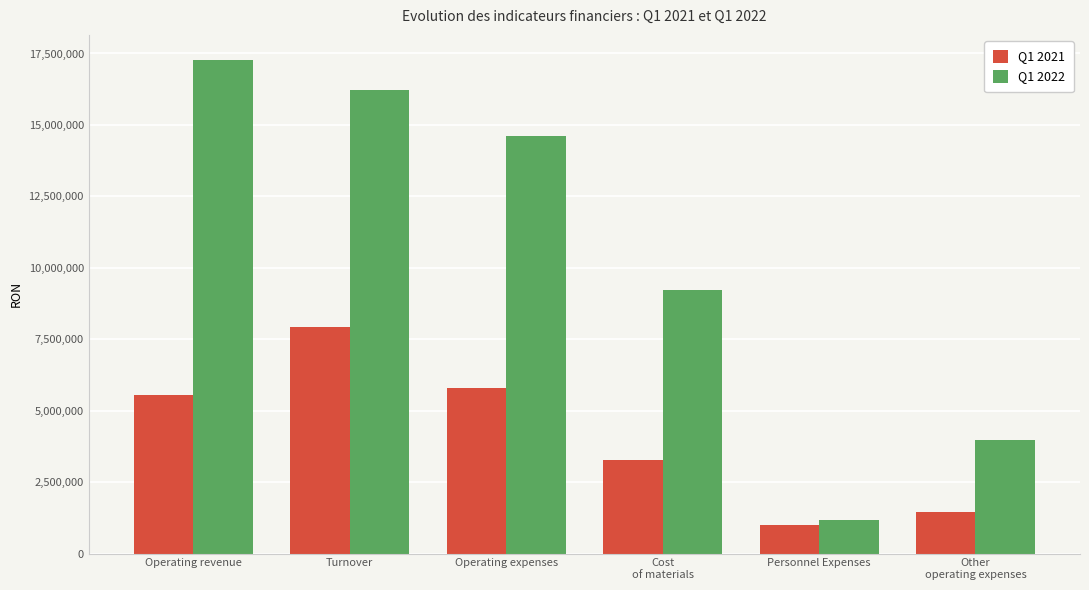

What is the difference between the Q1 2022 values at Turnover and Personnel Expenses?

15056277